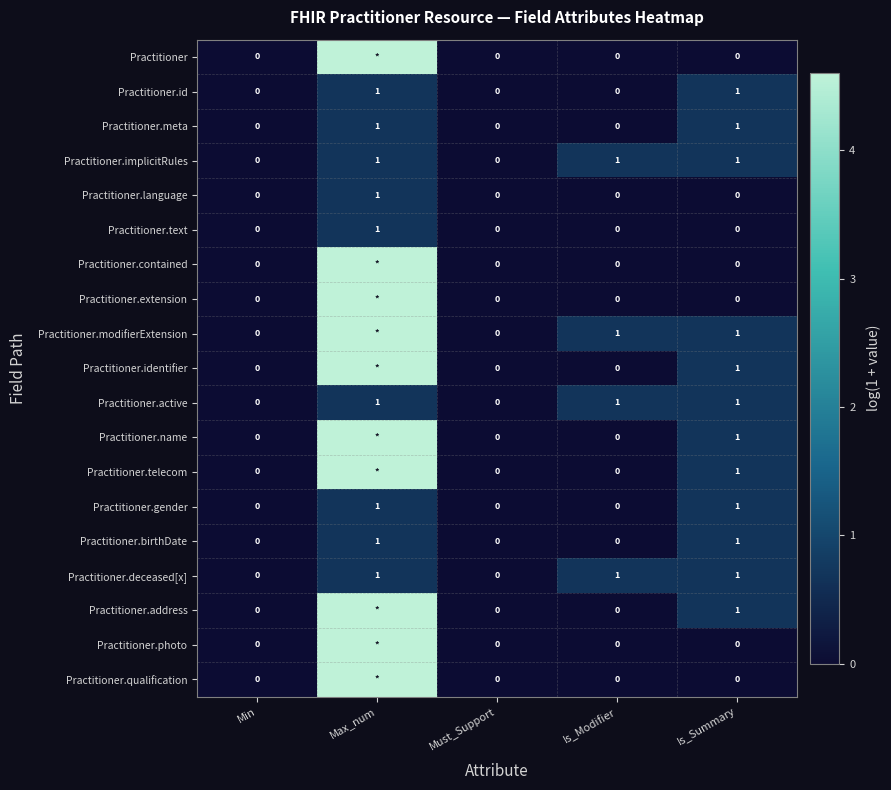

Between Is_Modifier and Is_Summary, which is larger?

Is_Modifier